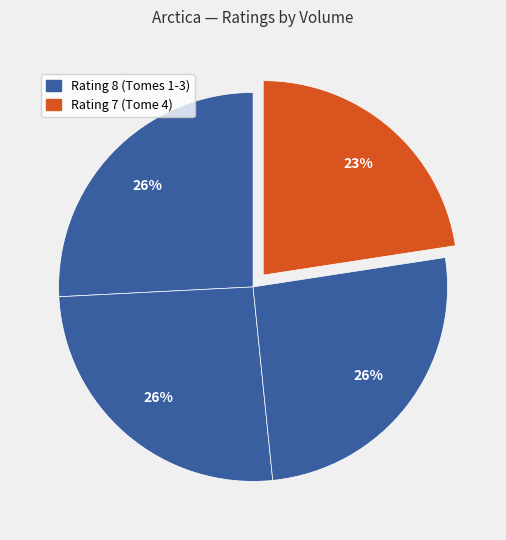

How many segments does this pie chart have?

4